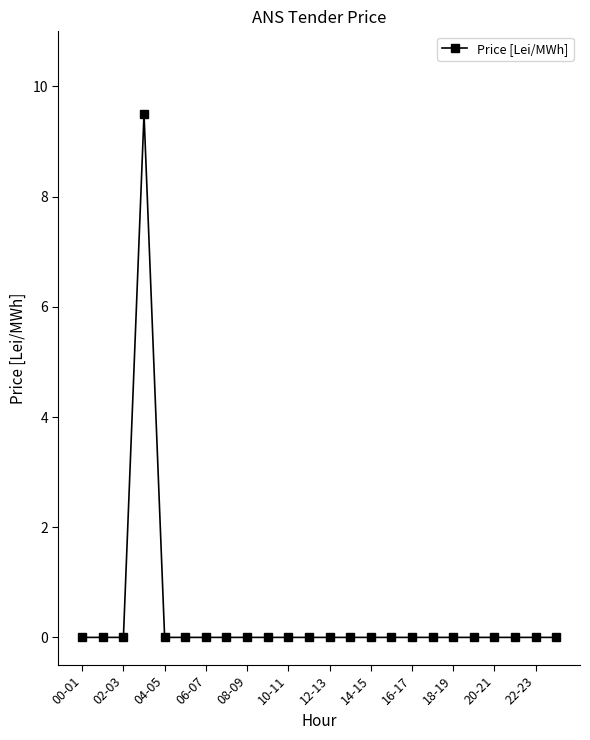

What is the average value?

0.4